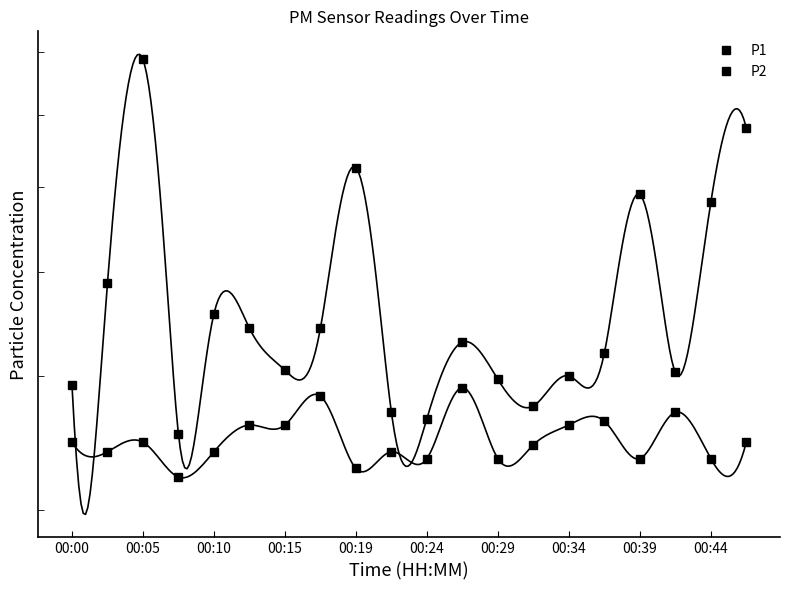

What are all the series names shown in the legend?

P1, P2